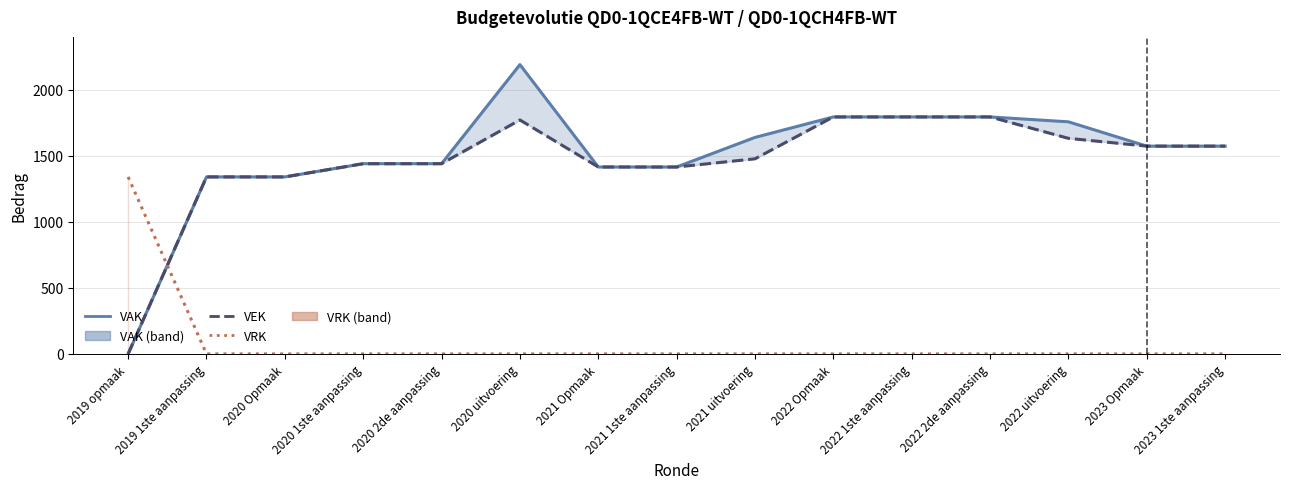

Reading left to right, extract all data points from this chart.

VAK: 0	1340	1340	1440	1440	2190	1415	1415	1639	1794	1794	1794	1757	1573	1573
VEK: 0	1340	1340	1440	1440	1771	1415	1415	1477	1794	1794	1794	1632	1573	1573
VRK: 1340	0	0	0	0	0	0	0	0	0	0	0	0	0	0